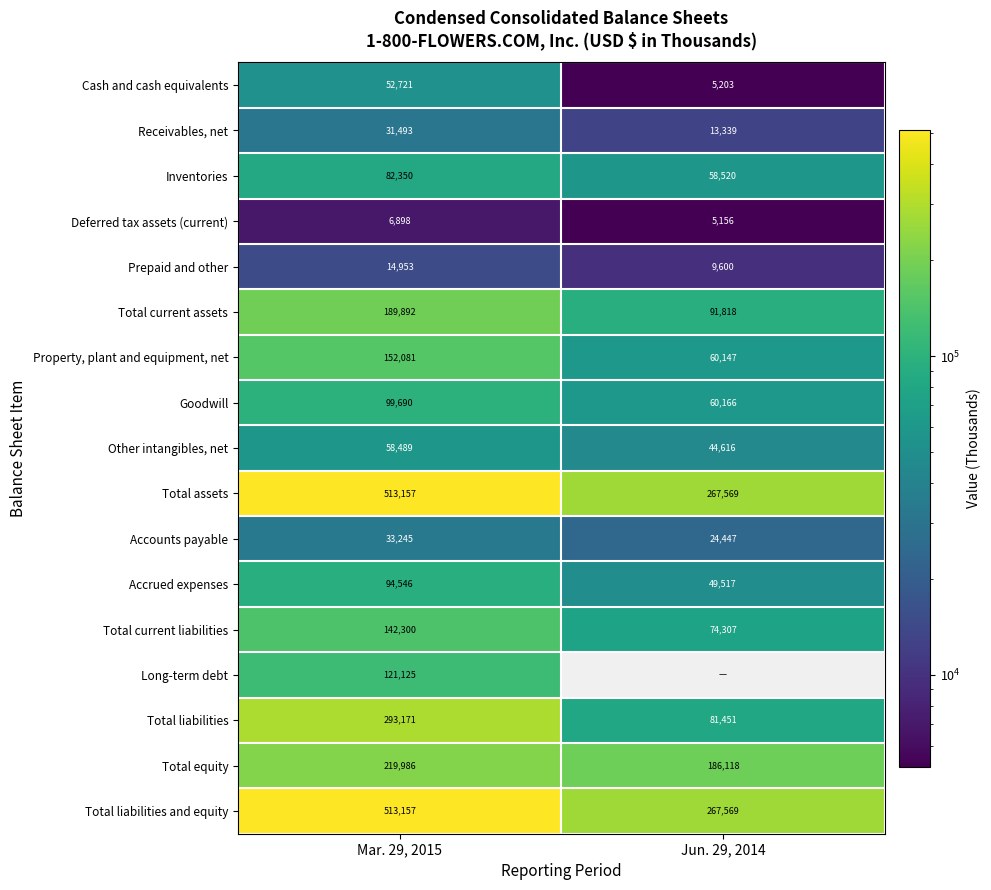

How many data points in Total equity are less than 219986?

1